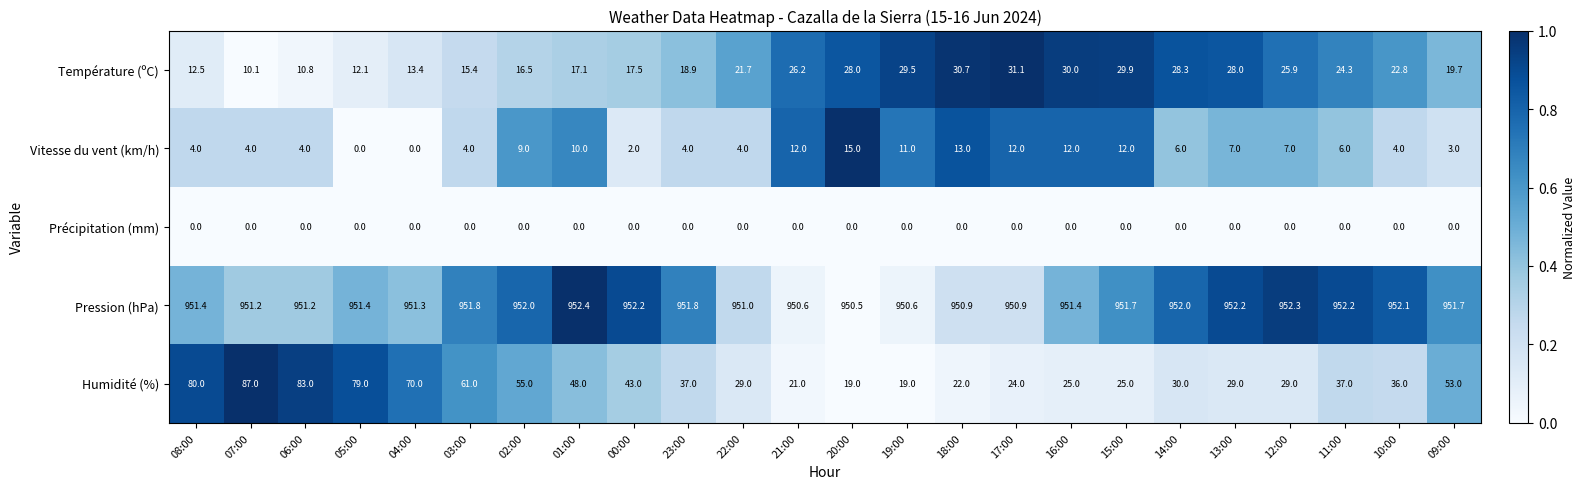

Count the number of categories in the chart.

24